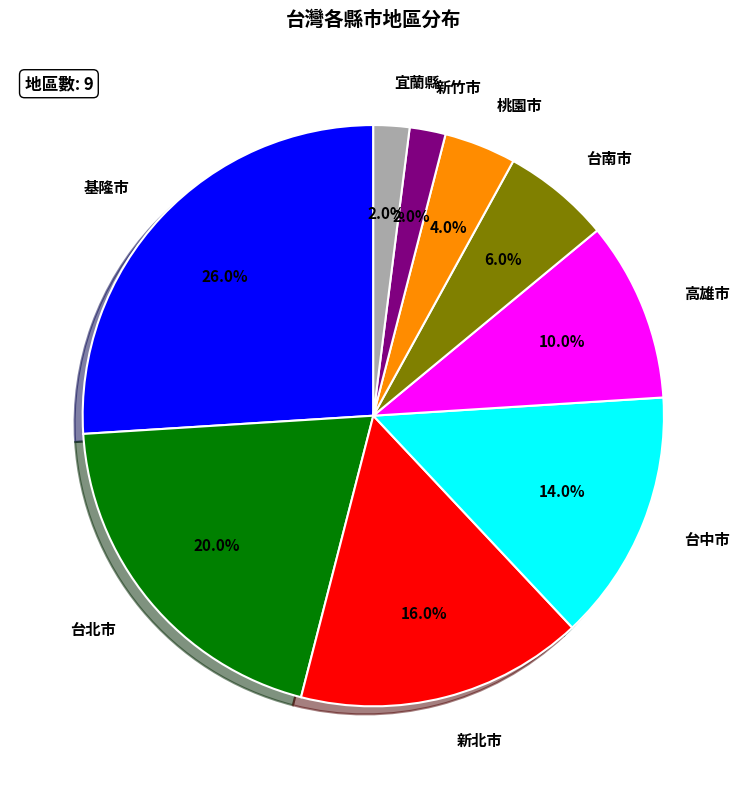

What percentage is the 台北市 slice, to the nearest percent?

20%